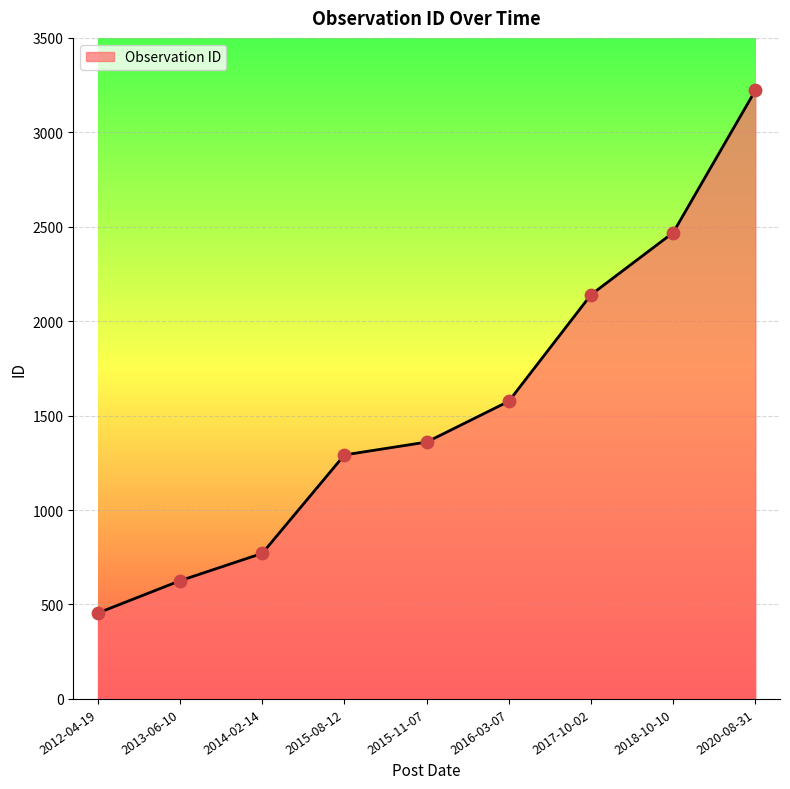

What is the change in value from 2013-06-10 to 2017-10-02?

+1514